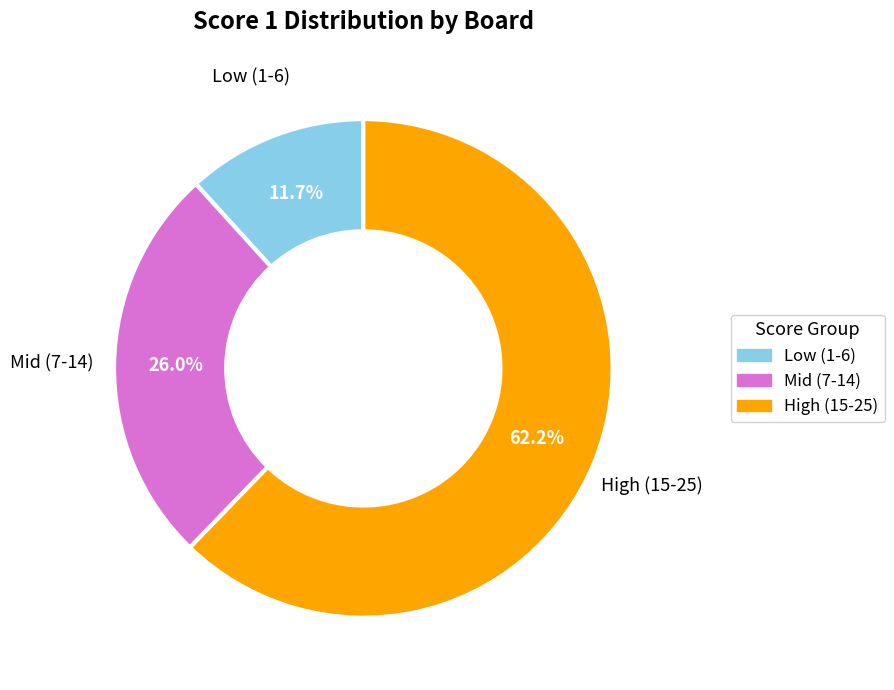

Is there a majority slice in this chart?

Yes